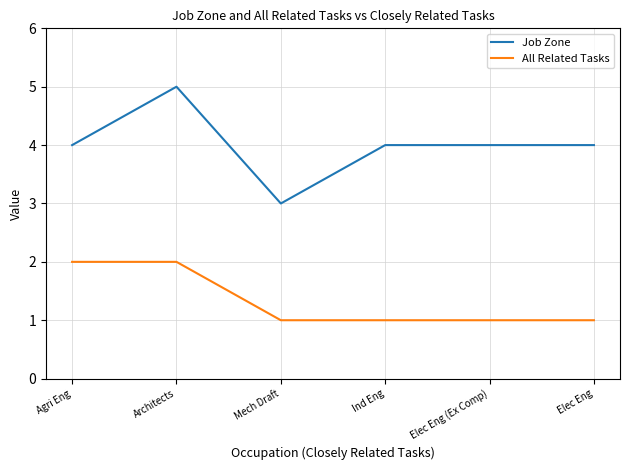

Which series changed the most between Mech Draft and Ind Eng?

Job Zone